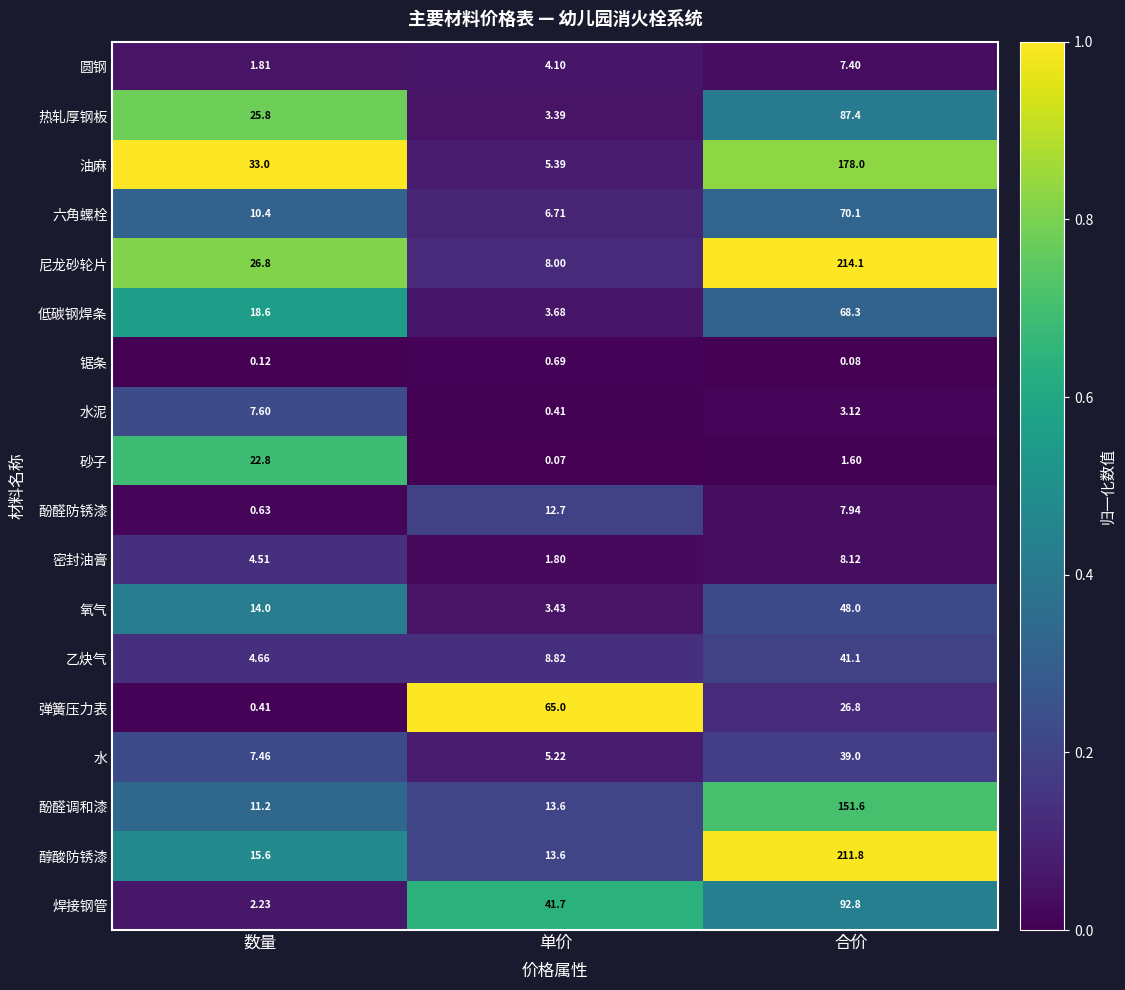

Which series has the widest spread of values?

尼龙砂轮片